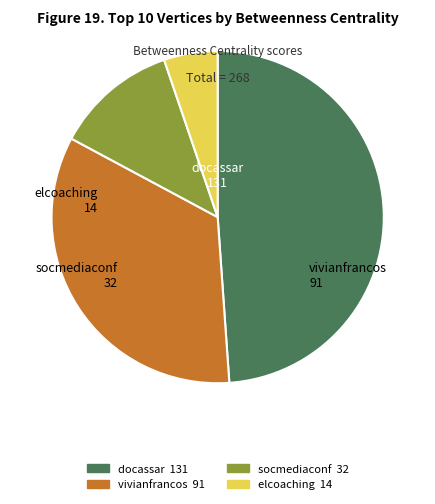

Is there any slice that represents more than half of the pie?

No